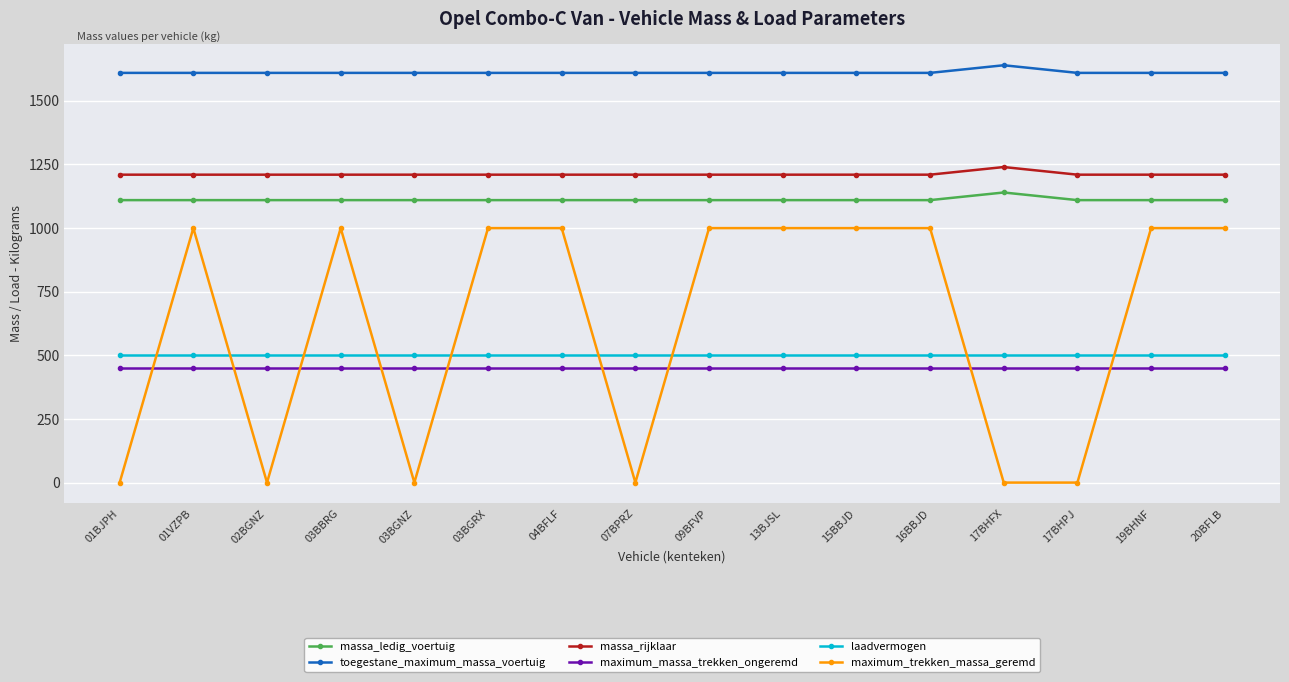

What is the total value across all series at 02BGNZ?

4880